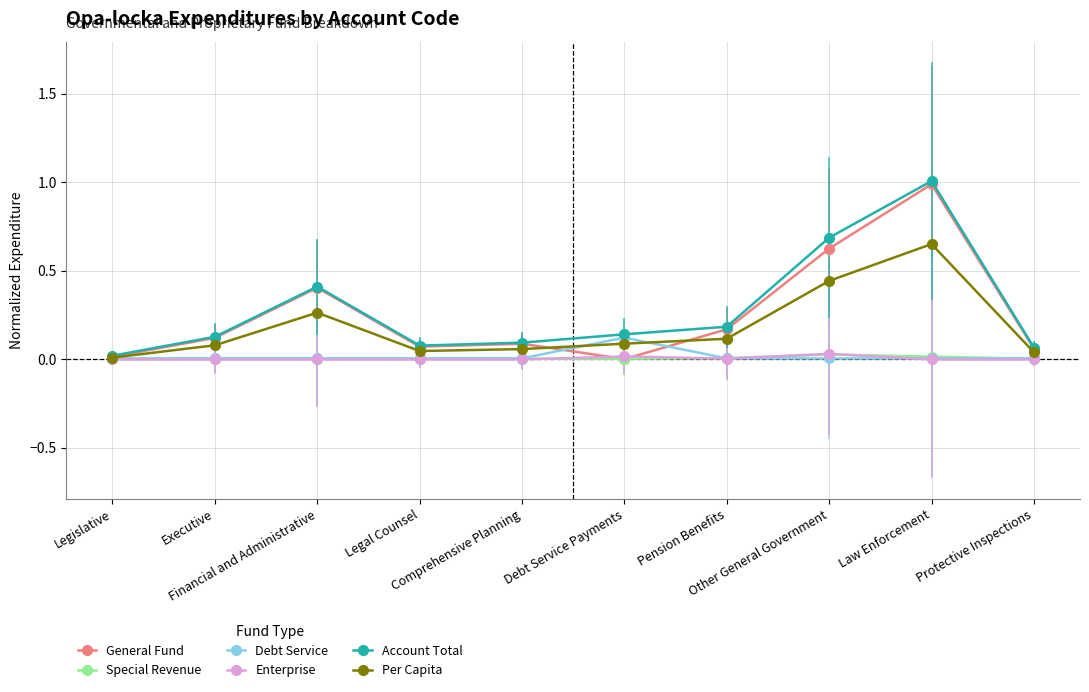

What position from the right is Debt Service Payments?

5